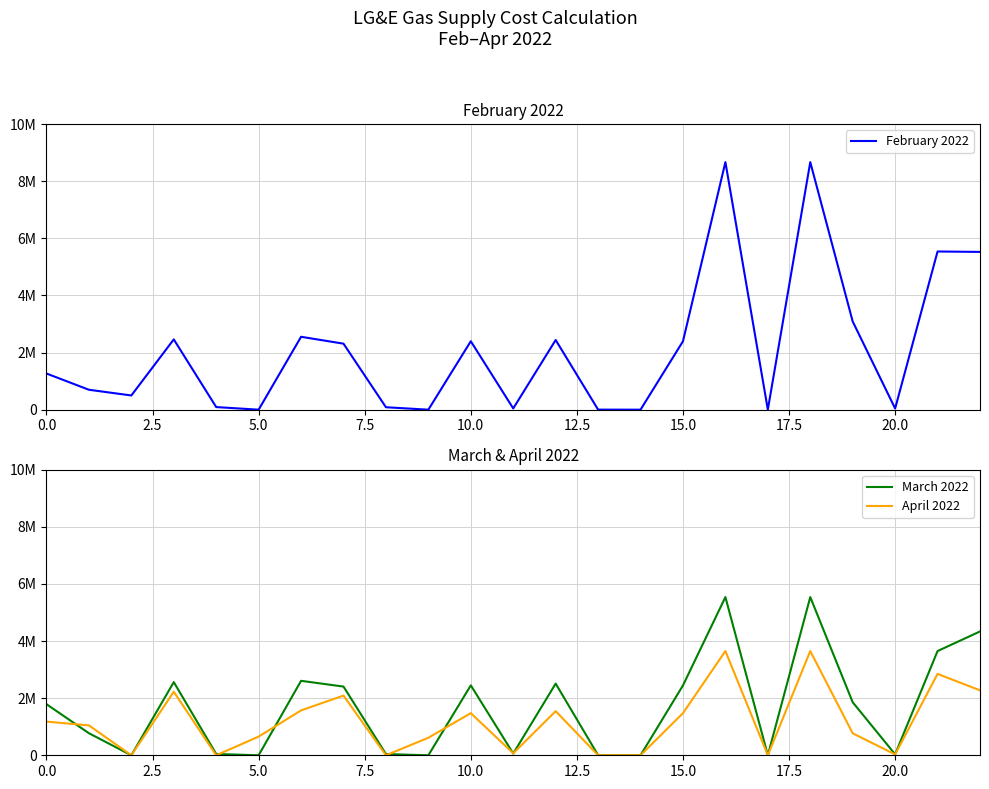

In February 2022, how many points are lower than both neighbors (excluding endpoints)?

7